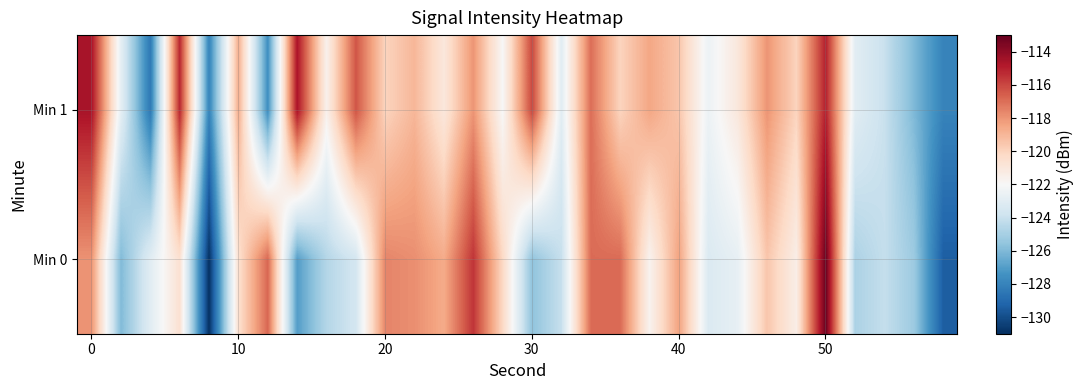

Reading left to right, extract all data points from this chart.

Min 0: -118.0	-126.0	-123.0	-120.6	-130.9	-120.5	-116.8	-127.0	-124.6	-123.6	-117.6	-117.8	-118.6	-115.5	-120.2	-125.6	-124.1	-116.9	-116.9	-121.7	-118.4	-123.3	-122.8	-119.5	-121.4	-113.1	-124.8	-124.1	-125.3	-129.4
Min 1: -114.6	-122.8	-128.4	-115.2	-128.0	-118.7	-127.5	-114.6	-121.6	-116.4	-120.0	-119.0	-121.0	-118.0	-122.0	-116.0	-123.0	-117.0	-120.0	-118.5	-119.5	-122.5	-121.0	-118.0	-120.0	-115.0	-123.0	-124.0	-126.0	-128.0